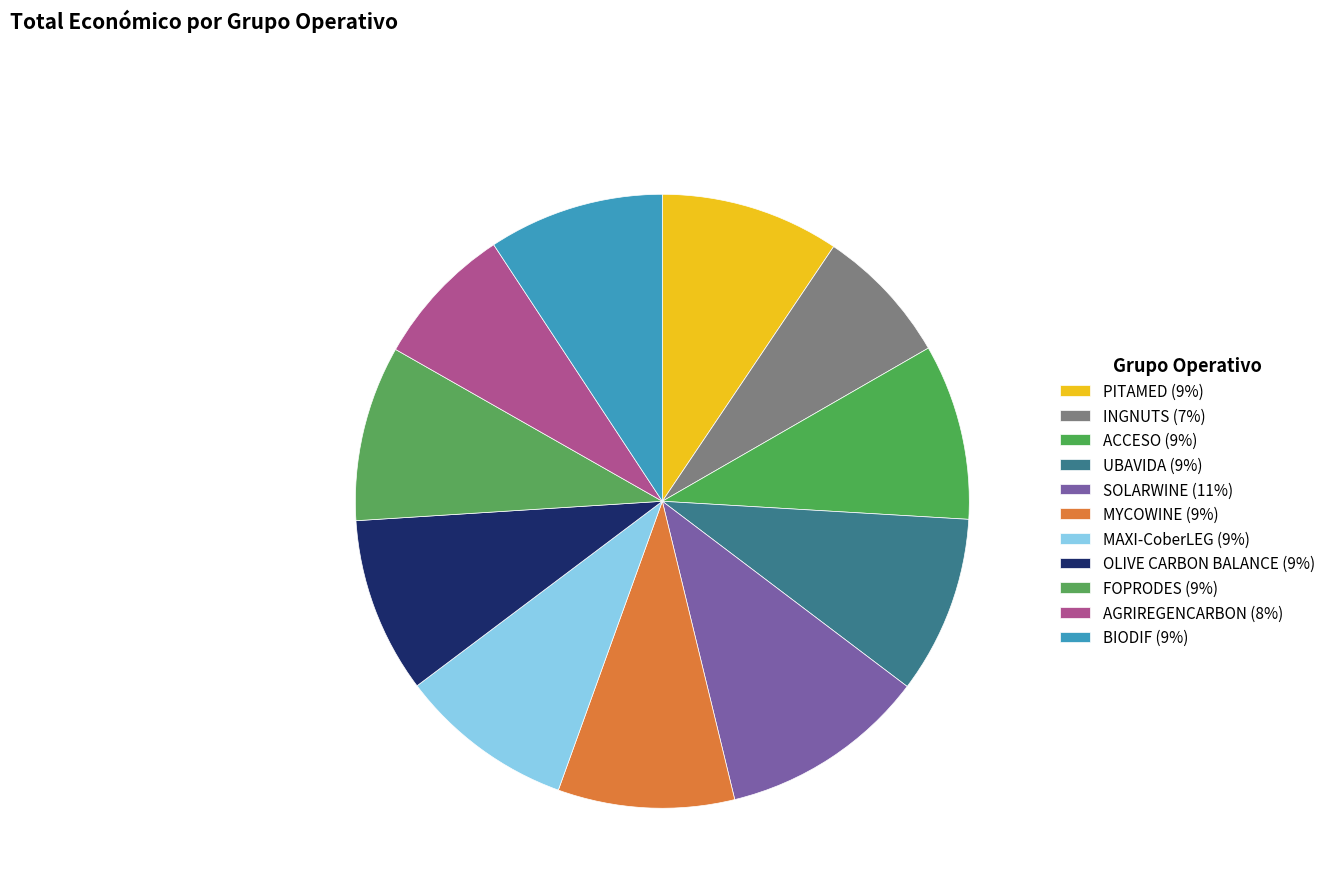

To the nearest percent, what portion does MYCOWINE represent?

9%